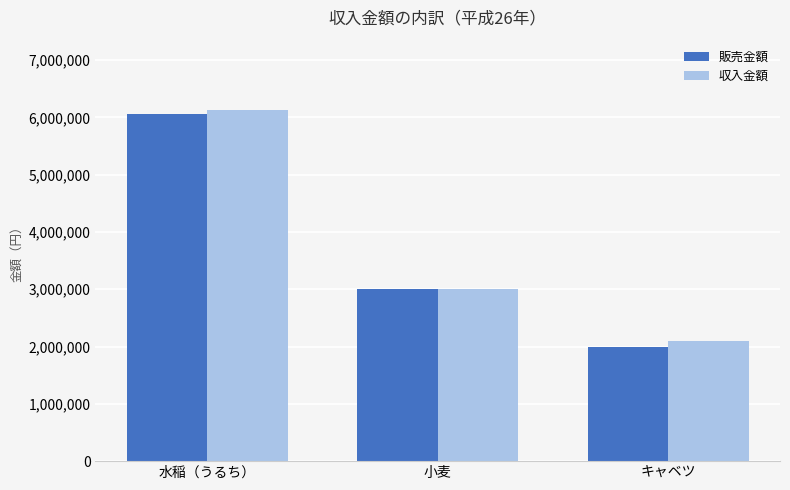

Reading right to left, what are all the values shown in this chart?

販売金額: キャベツ=2000000	小麦=3000000	水稲（うるち）=6050000
収入金額: キャベツ=2100000	小麦=3000000	水稲（うるち）=6130000